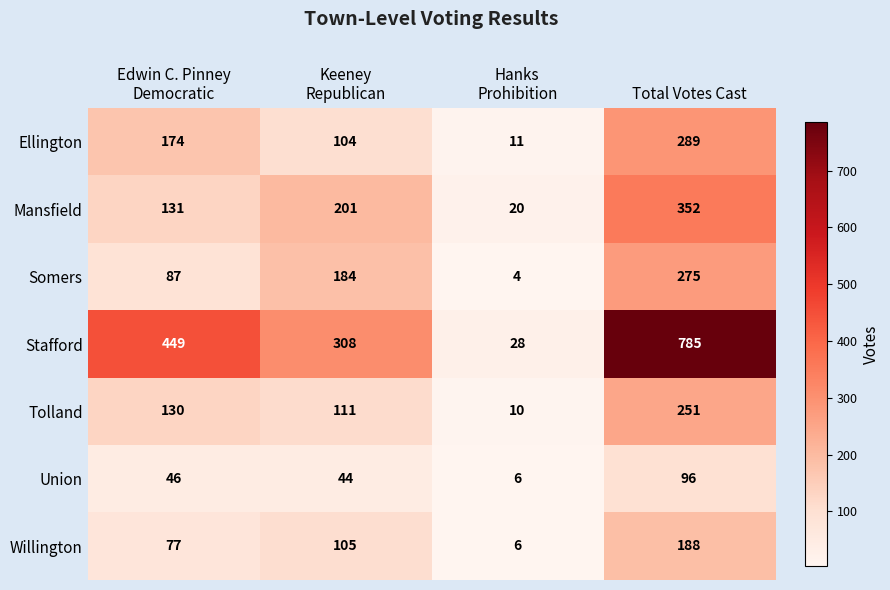

What is the smallest value displayed?

4